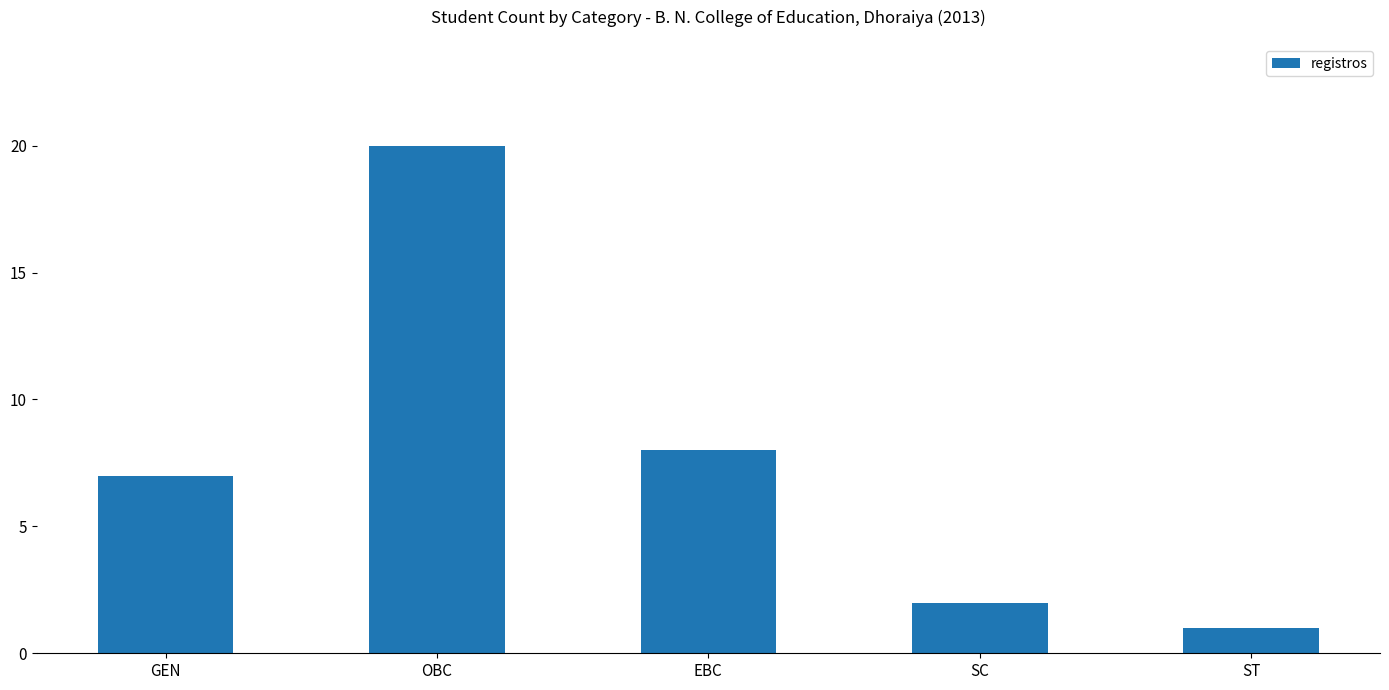

What is the minimum value shown in the chart?

1